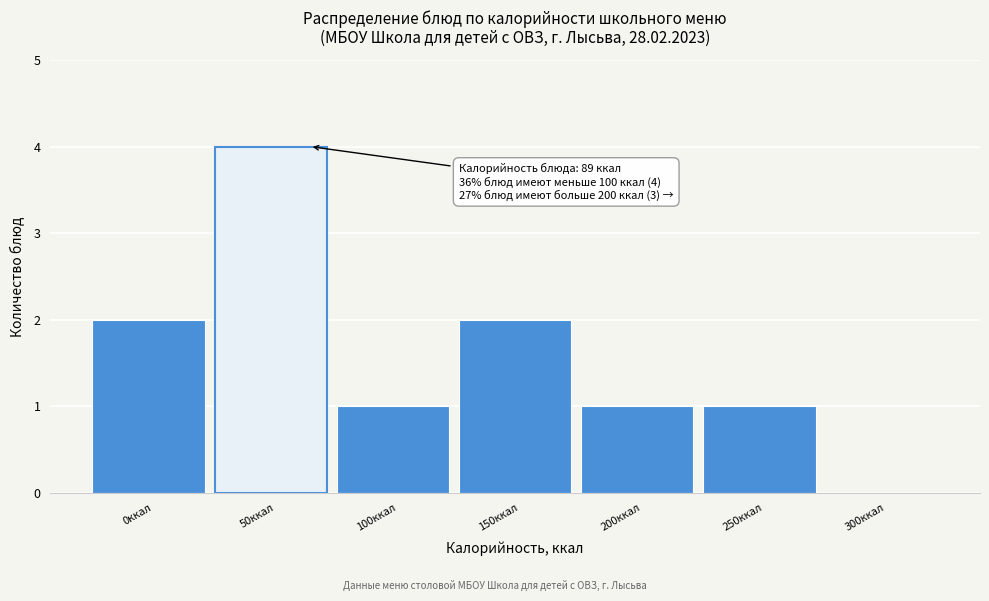

Reading left to right, transcribe all the data shown in this chart.

0ккал=2	50ккал=4	100ккал=1	150ккал=2	200ккал=1	250ккал=1	300ккал=0